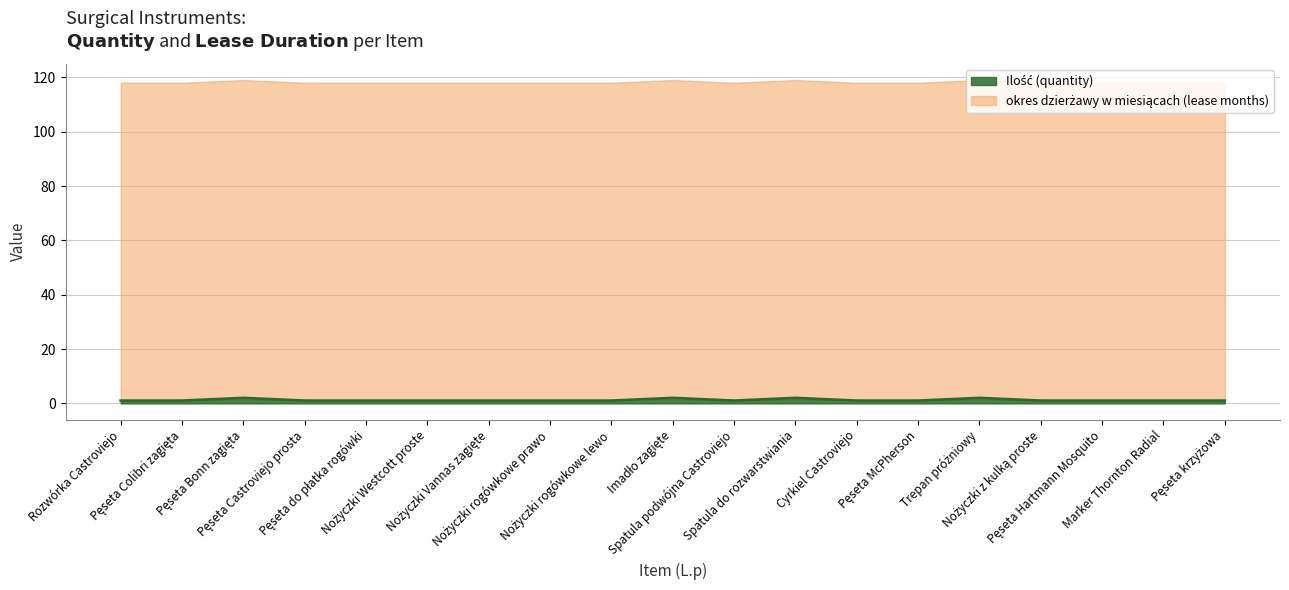

List the labels in order of value, largest first.

Pęseta Bonn zagięta, Imadło zagięte, Spatula do rozwarstwiania, Trepan próżniowy, Rozwórka Castroviejo, Pęseta Colibri zagięta, Pęseta Castroviejo prosta, Pęseta do płatka rogówki, Nożyczki Westcott proste, Nożyczki Vannas zagięte, Nożyczki rogówkowe prawo, Nożyczki rogówkowe lewo, Spatula podwójna Castroviejo, Cyrkiel Castroviejo, Pęseta McPherson, Nożyczki z kulką proste, Pęseta Hartmann Mosquito, Marker Thornton Radial, Pęseta krzyżowa